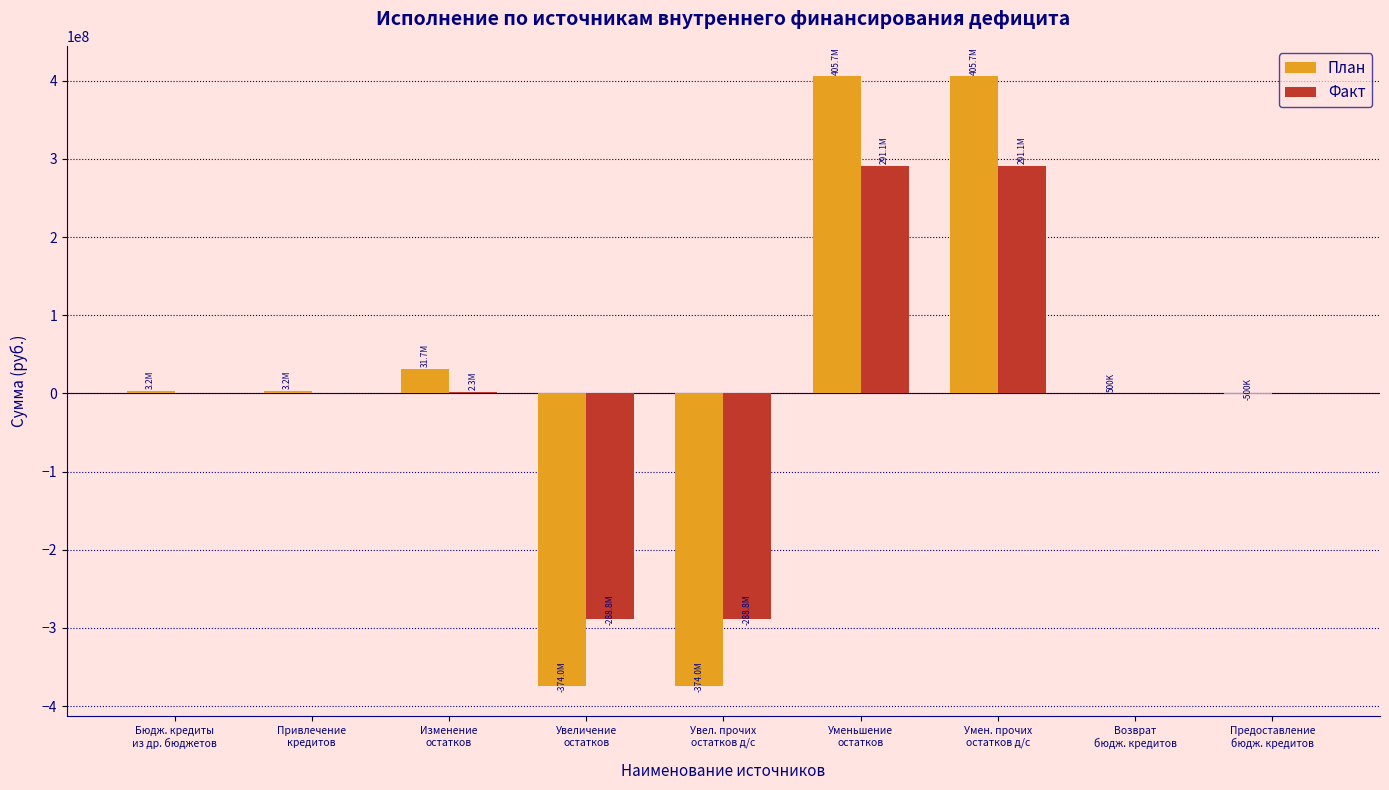

Is it true that План equals 500000.0 at Возврат
бюдж. кредитов?

True